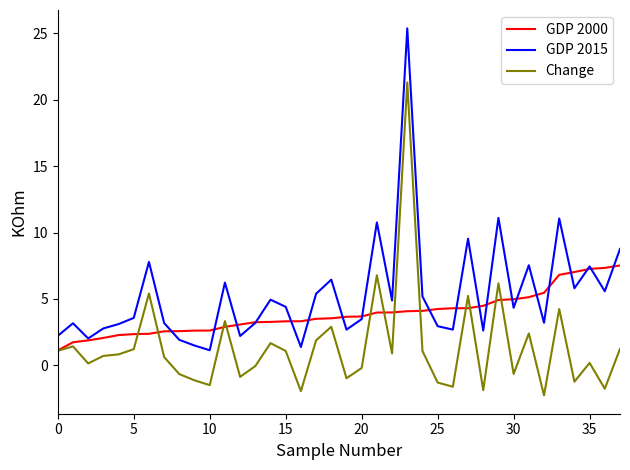

What are all the series names shown in the legend?

GDP 2000, GDP 2015, Change